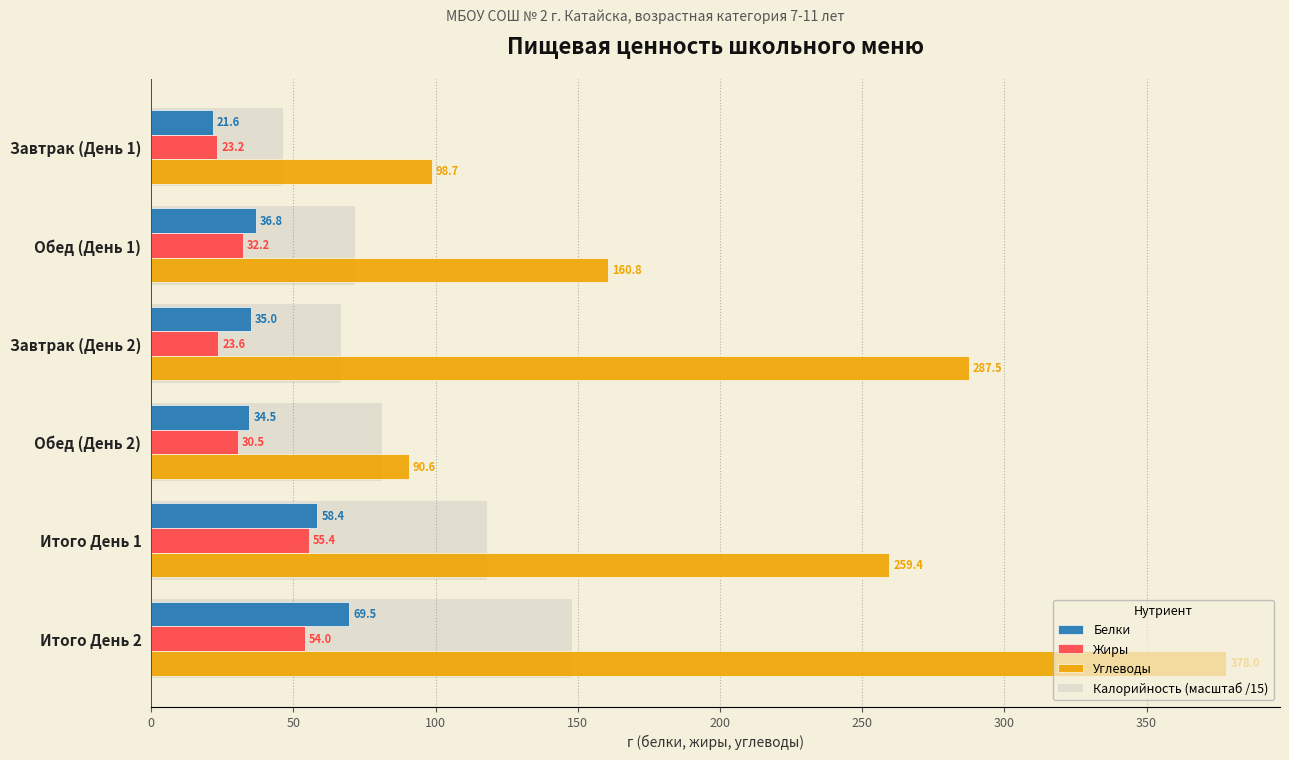

How many data points in Белки are less than 36?

3